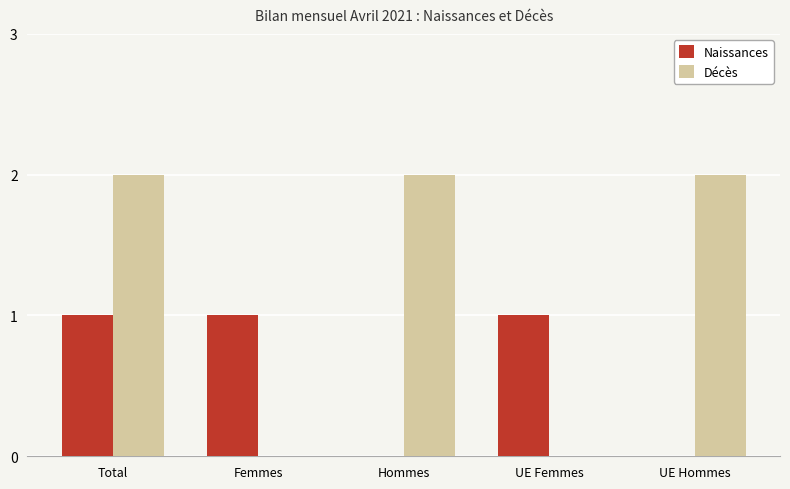

The Naissances series shows 1 at Femmes. True or false?

True